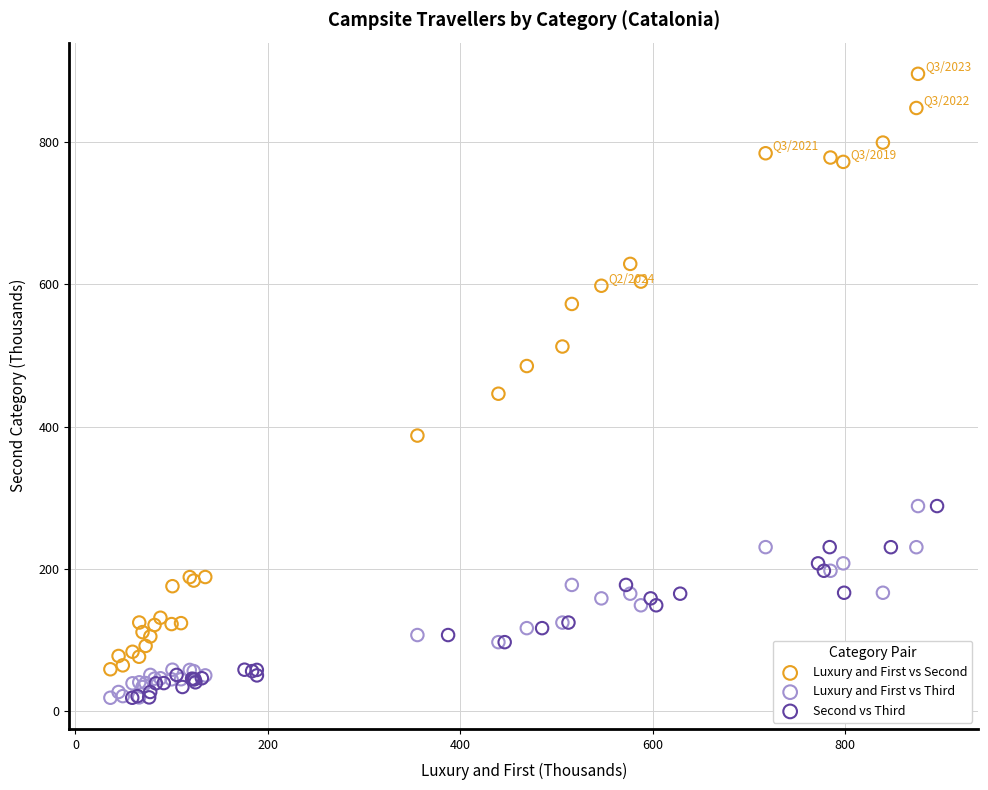

Which series has the largest Y range (max minus min)?

Luxury and First vs Second